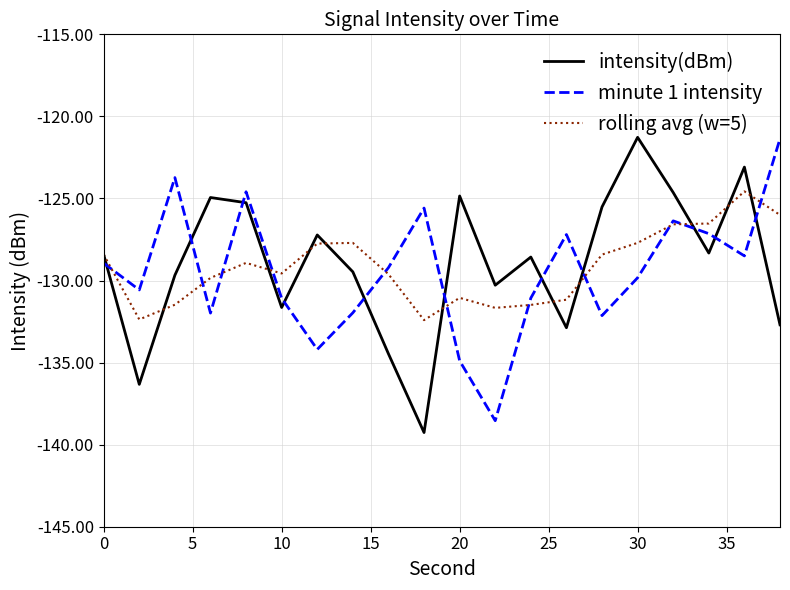

What is the smallest value displayed?

-139.3